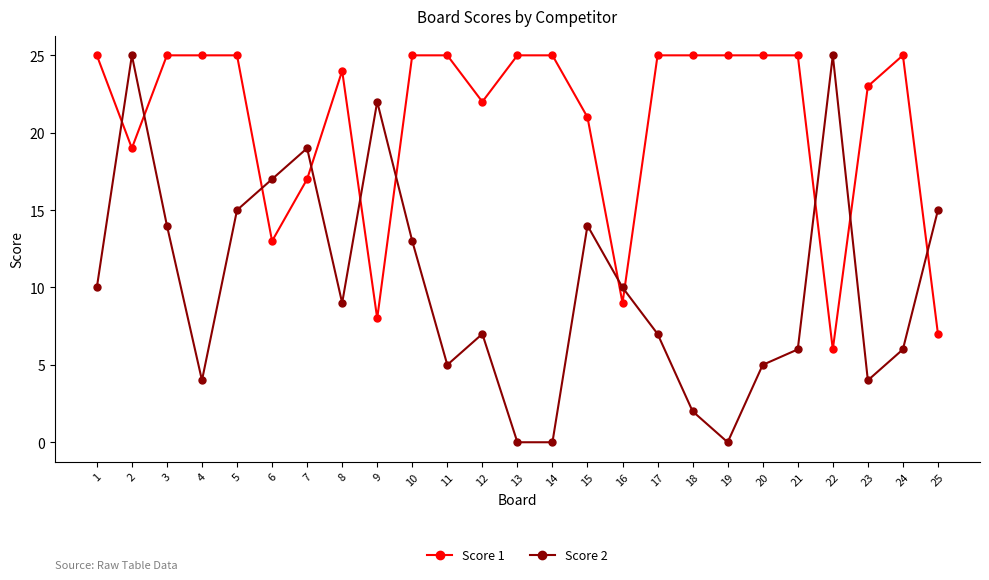

The Score 2 series shows 7 at 11. True or false?

False